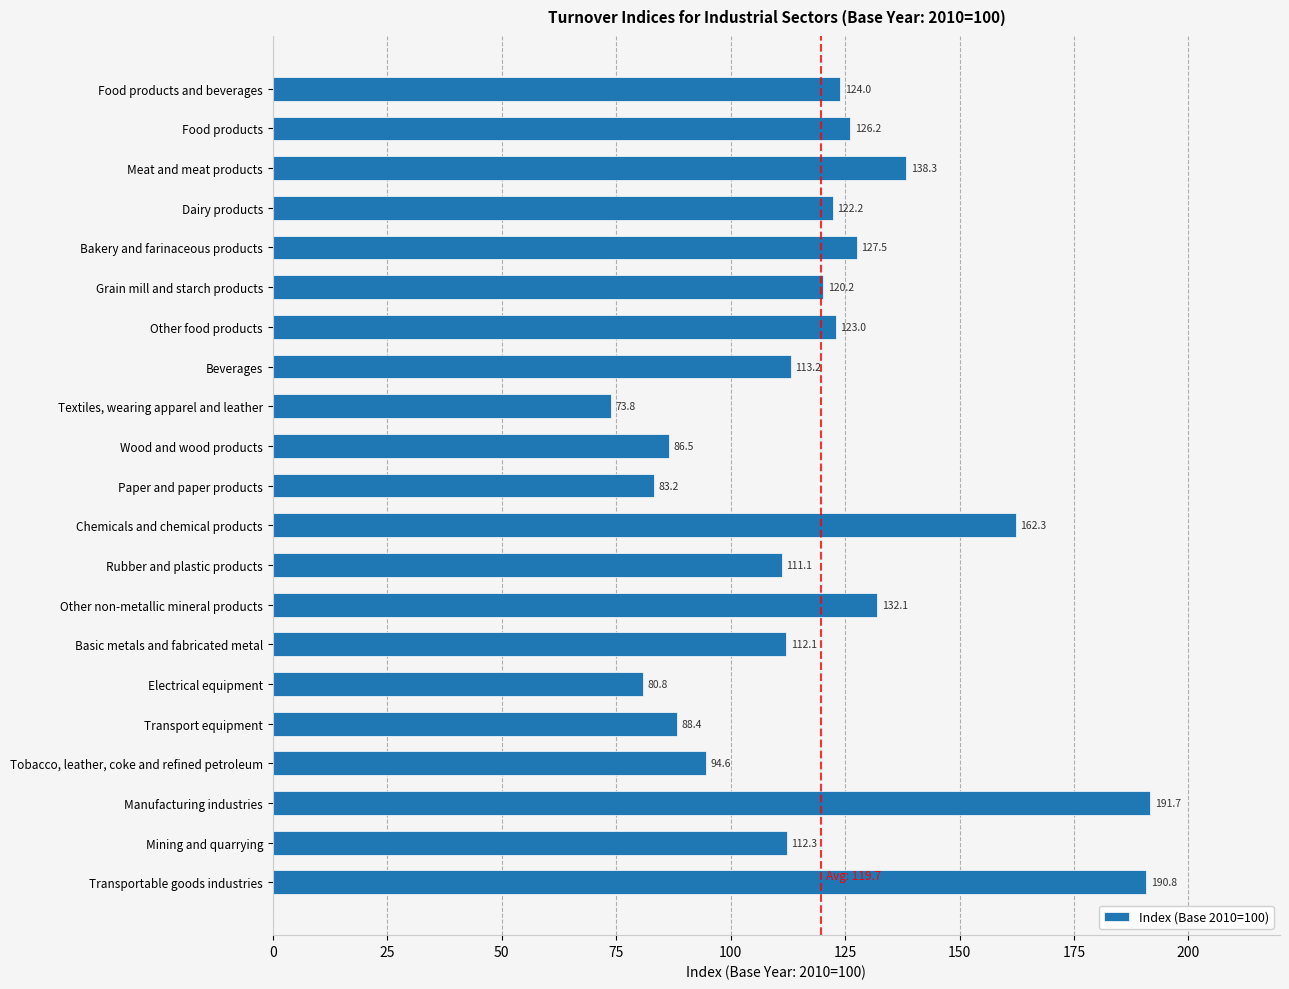

What is the ratio of the value at Chemicals and chemical products to the value at Textiles, wearing apparel and leather?

2.2